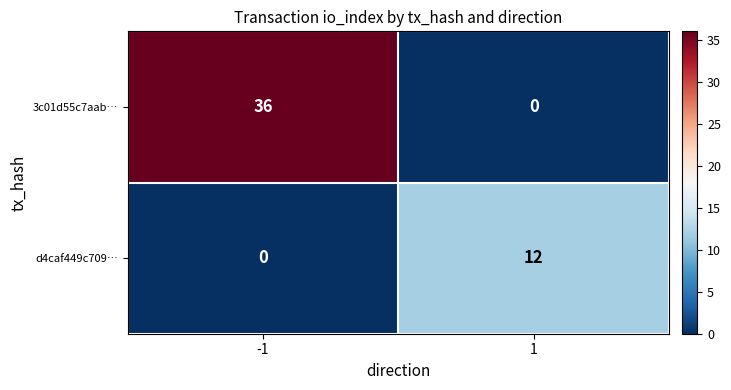

Reading left to right, list all the values displayed in this chart.

3c01d55c7aab…: -1=36	1=0
d4caf449c709…: -1=0	1=12